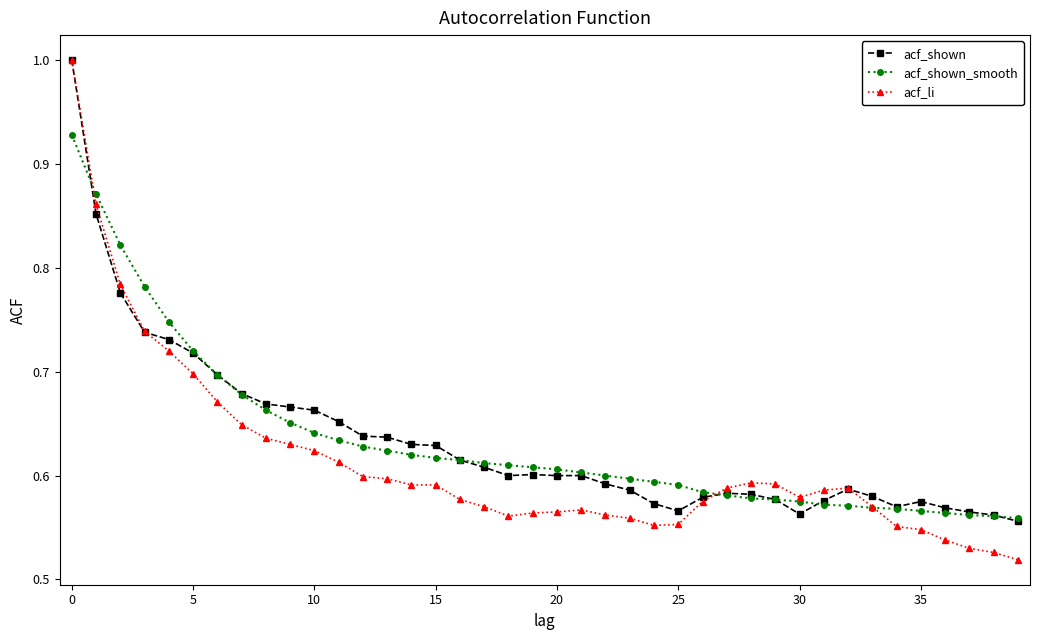

At how many categories does at least one series exceed 0?

40